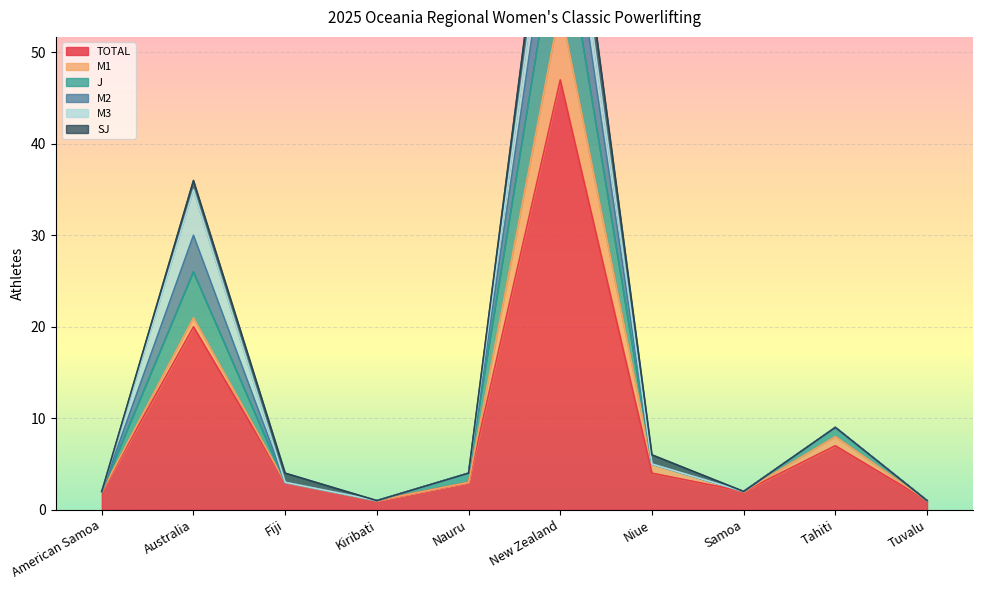

The TOTAL series shows 2 at American Samoa. True or false?

True